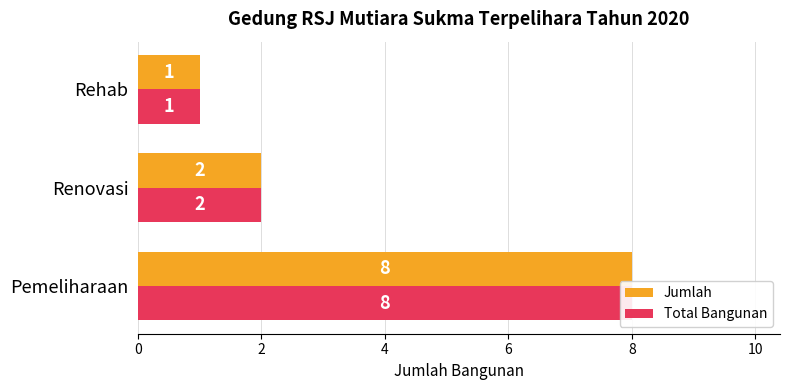

List the series in order of their peak value, highest first.

Jumlah, Total Bangunan